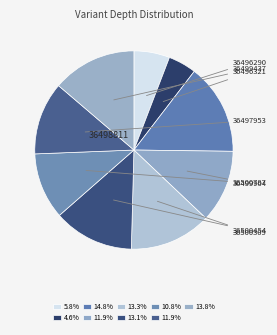

Which category has the smallest portion of the pie?

36496321